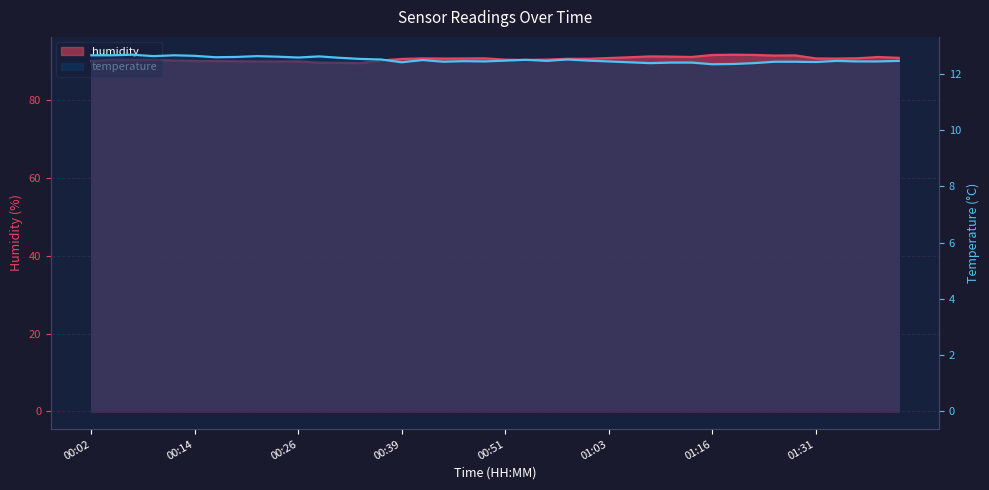

Is it true that temperature equals 12.4 at 00:39?

True